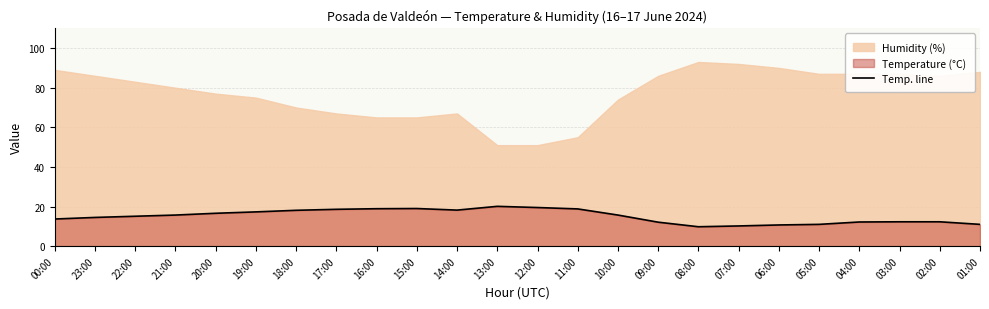

What is the smallest value displayed?

9.8